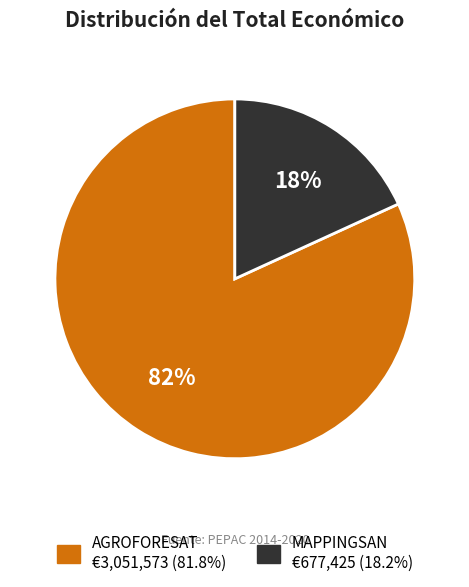

Which has a higher value, AGROFORESAT or MAPPINGSAN?

AGROFORESAT